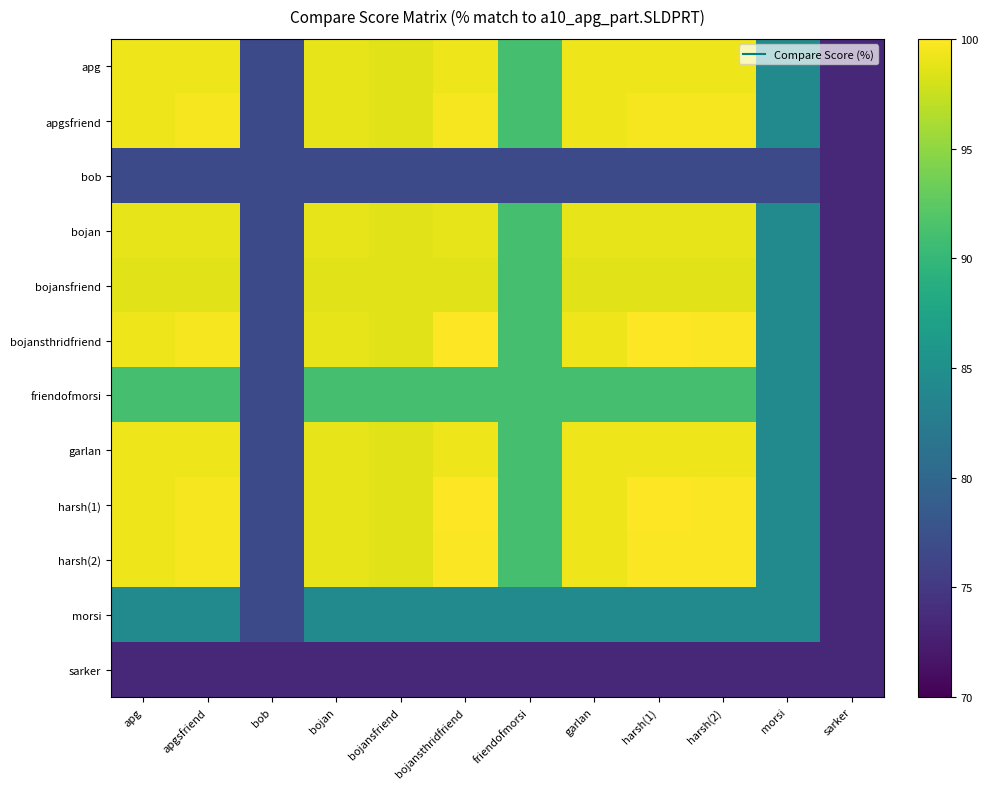

Which series changed the most between apgsfriend and bob?

apgsfriend